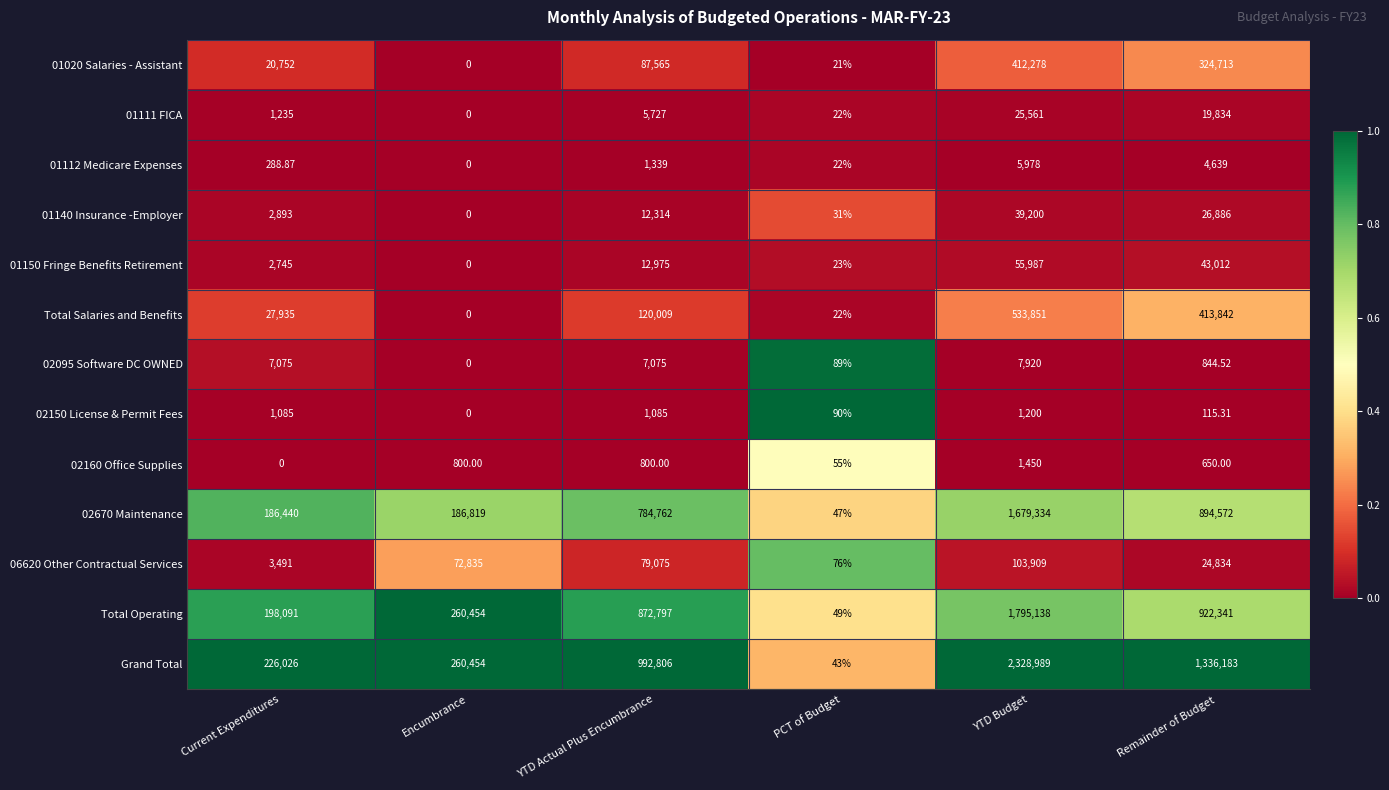

Which category has the highest value across all series?

YTD Budget